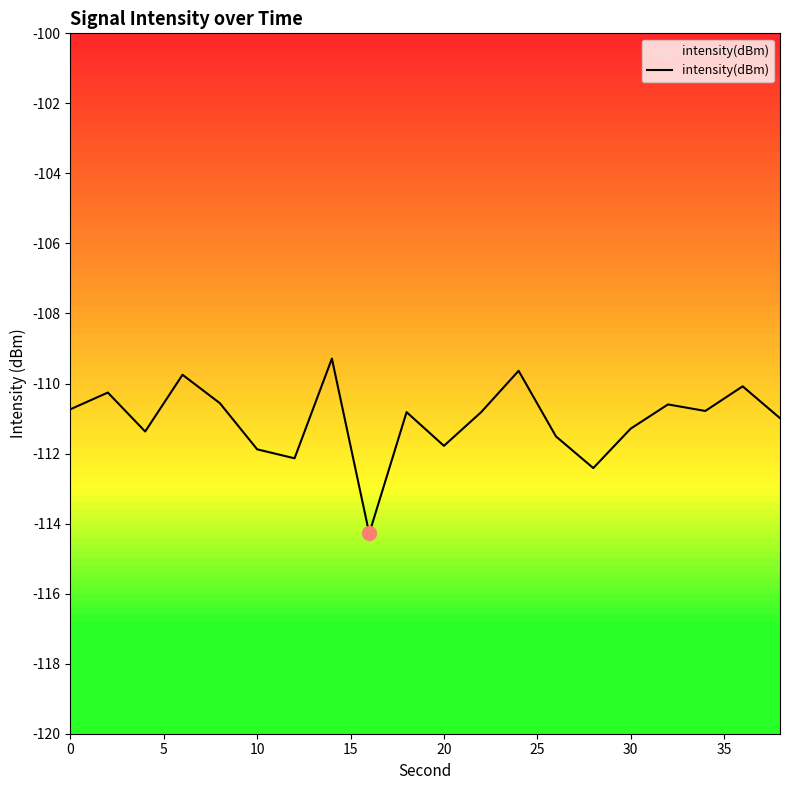

What is the greatest value displayed?

-109.3